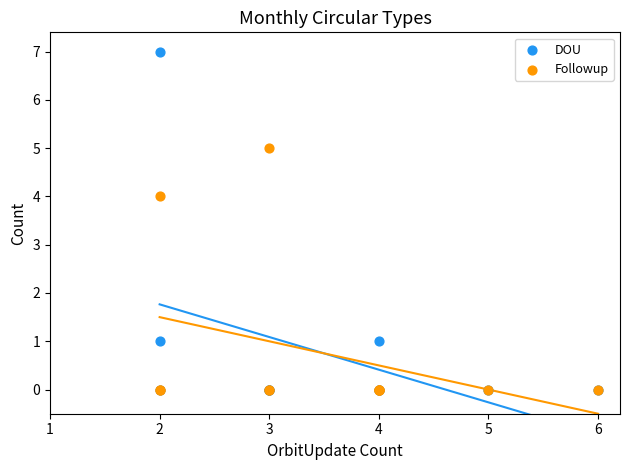

Across all series, what Y value is closest to 3?

4